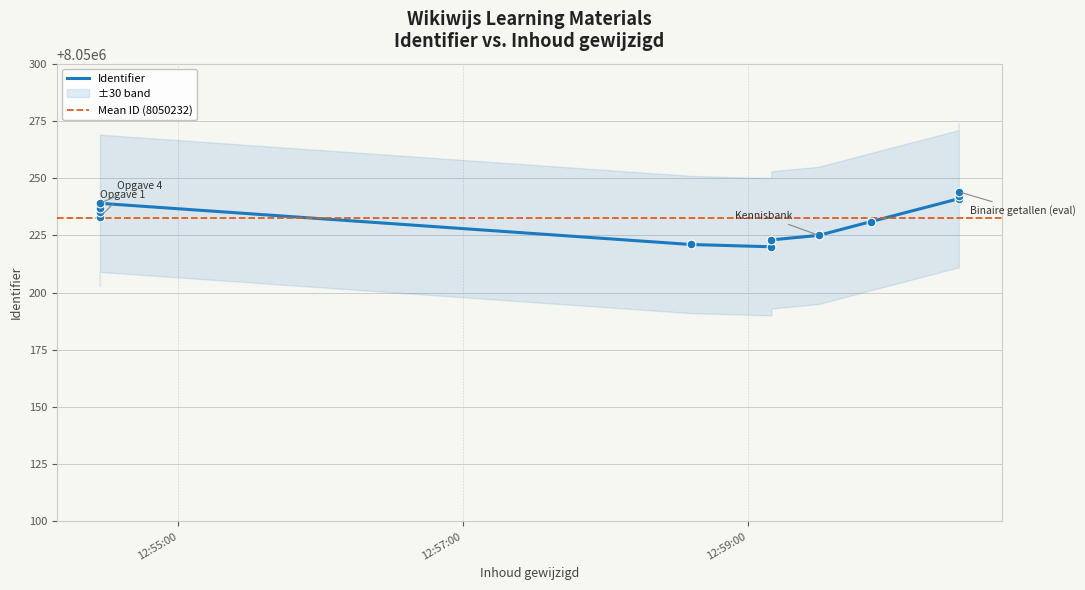

Approximately how many times larger is the value at 2024-10-01 12:54:27 compared to 2024-10-01 12:54:27?

1.0